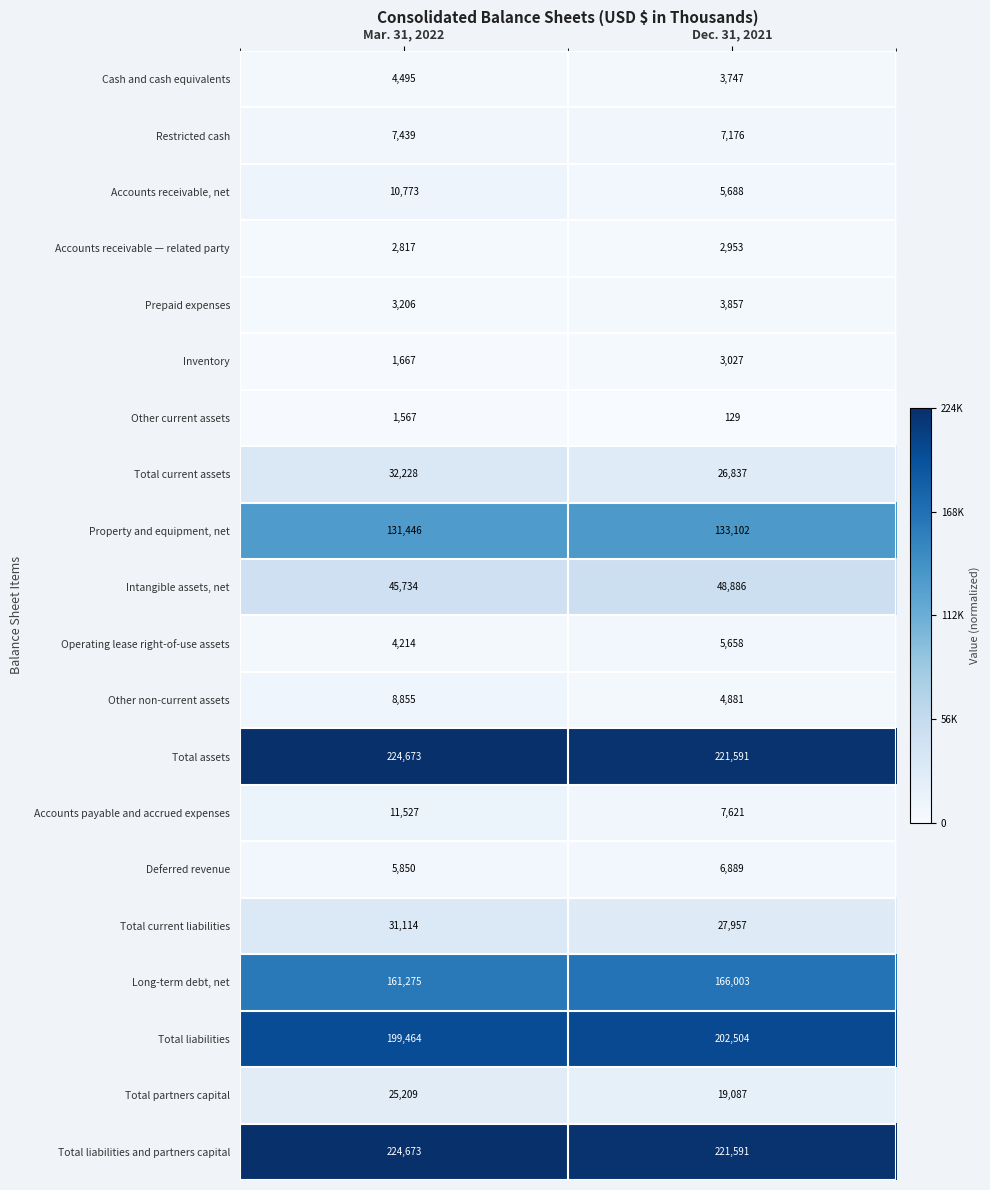

What is the difference between the highest and lowest values at Dec. 31, 2021?

221462